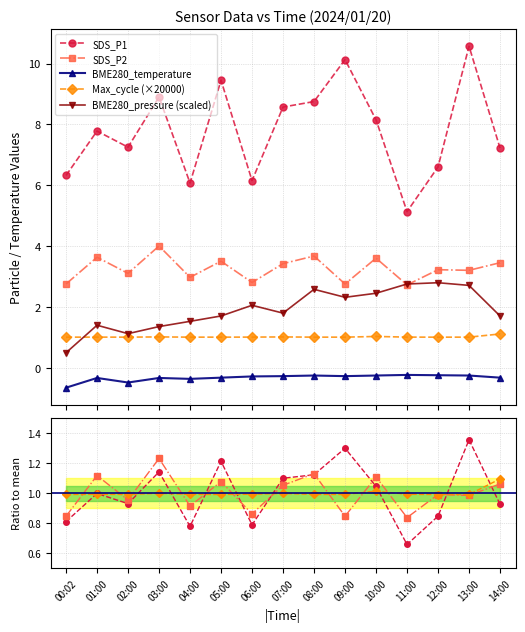

The value of Max_cycle at 10:00 is 1.0. True or false?

True